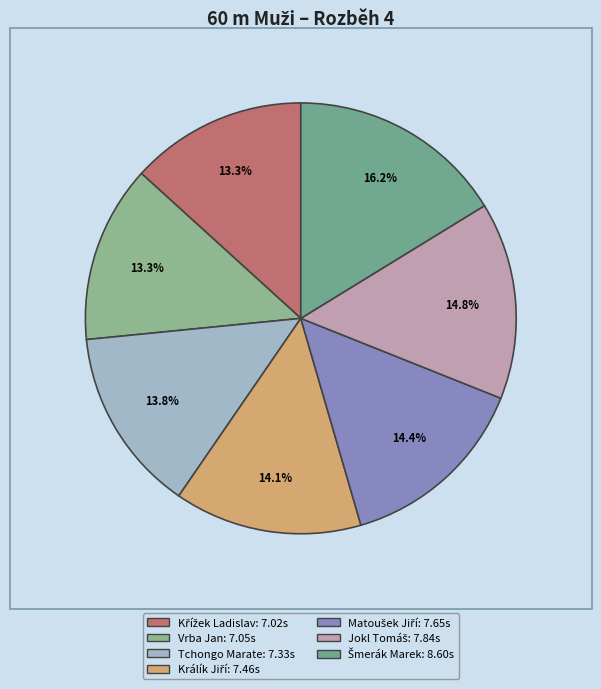

How many segments does this pie chart have?

7